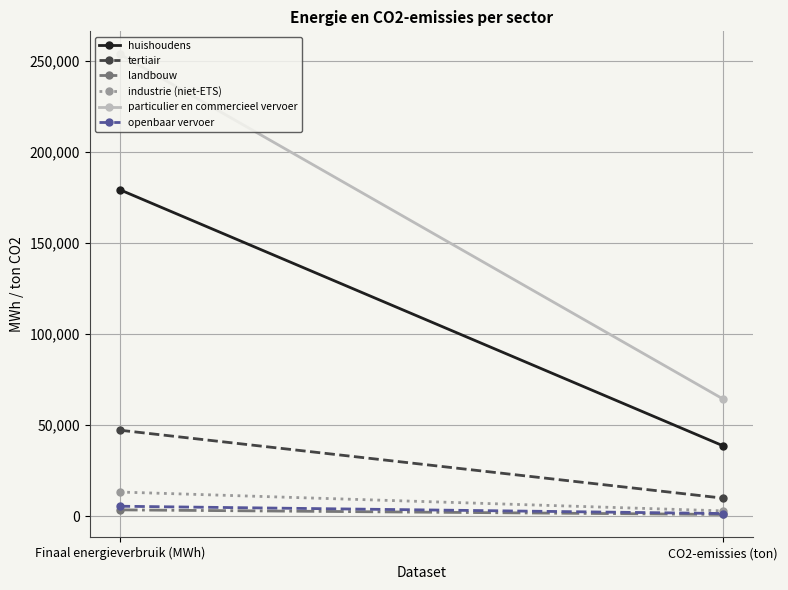

Reading right to left, extract all data points from this chart.

huishoudens: 38572.8	179391.6
tertiair: 9818.8	47187.5
landbouw: 866.2	3389.9
industrie (niet-ETS): 2827.3	13192.8
particulier en commercieel vervoer: 64291.9	253823.0
openbaar vervoer: 1378.2	5386.6